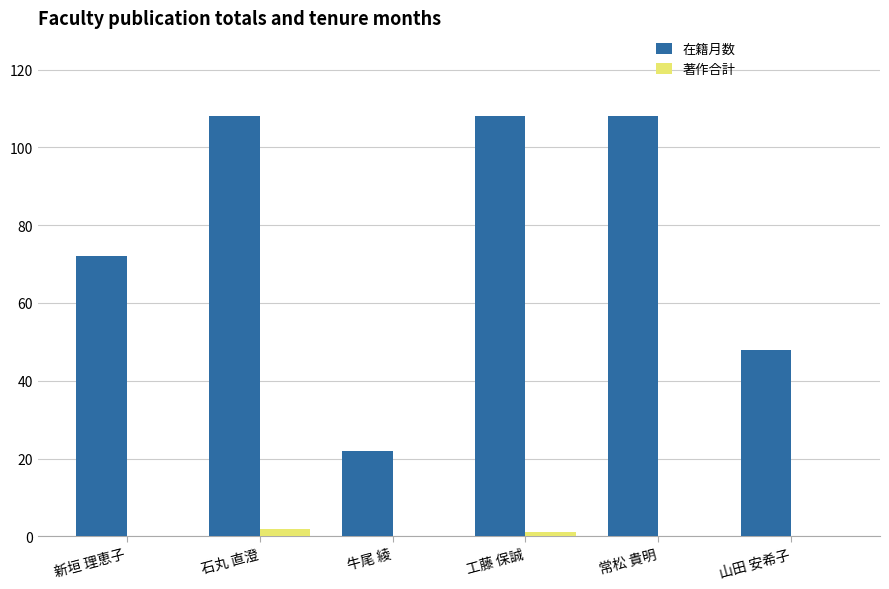

Reading left to right, list all the values displayed in this chart.

在籍月数: 72	108	22	108	108	48
著作合計: 0	2	0	1	0	0